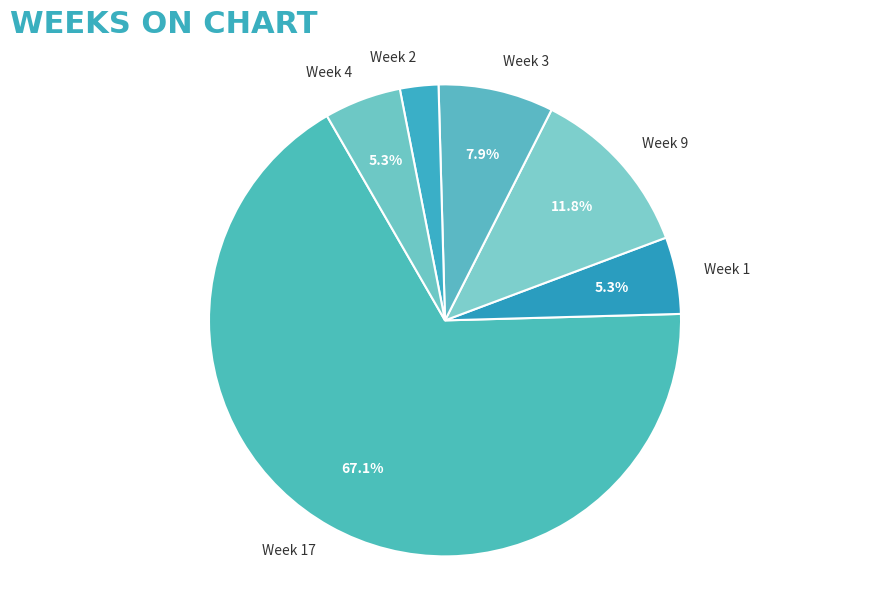

Which category has the biggest portion of the pie?

Week 17